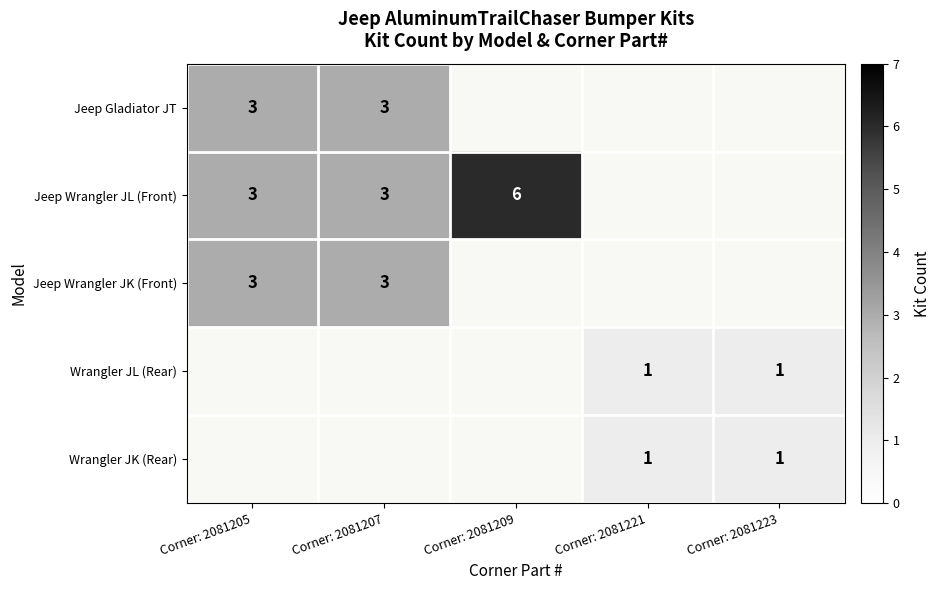

True or false: Jeep Wrangler JL (Front) has a value of 6 at Corner: 2081209.

True